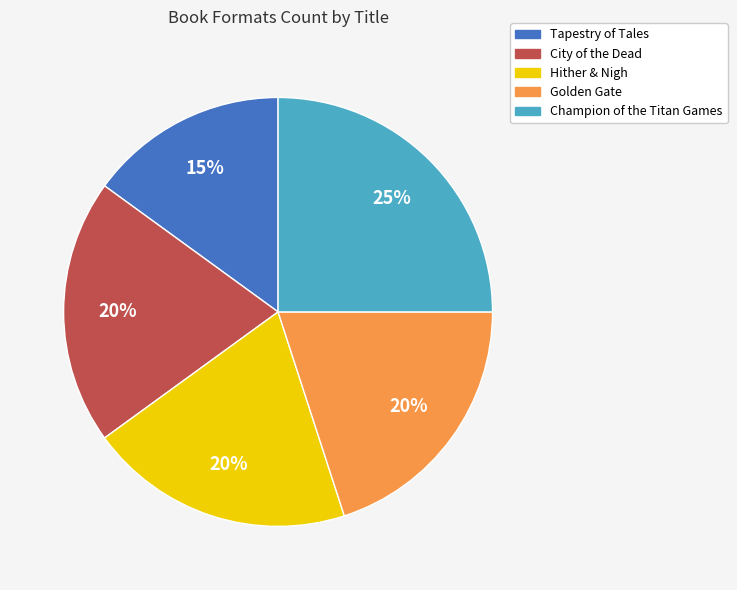

How many slices are in this pie chart?

5